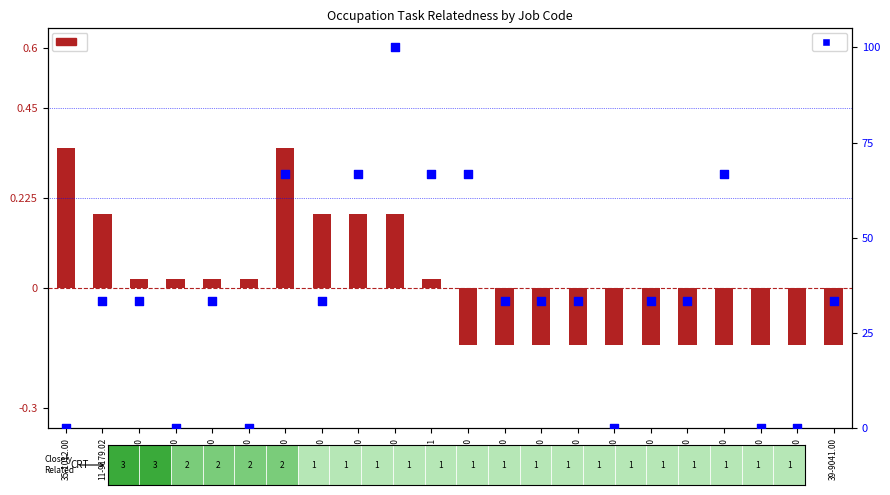

At how many categories does at least one series exceed 65?

6